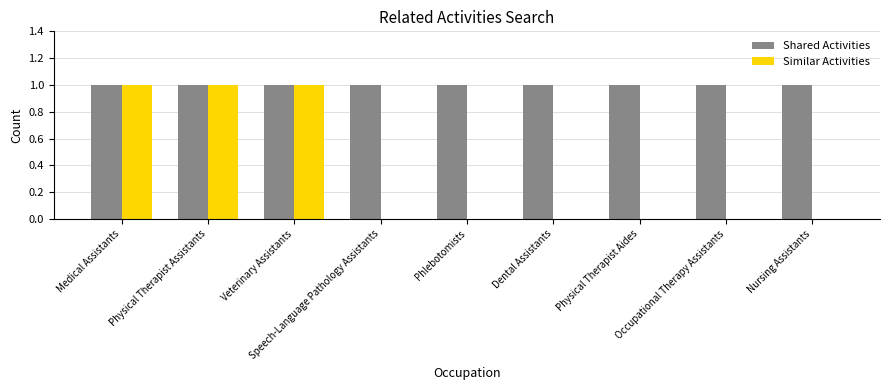

Which series has the largest total across all categories?

Shared Activities